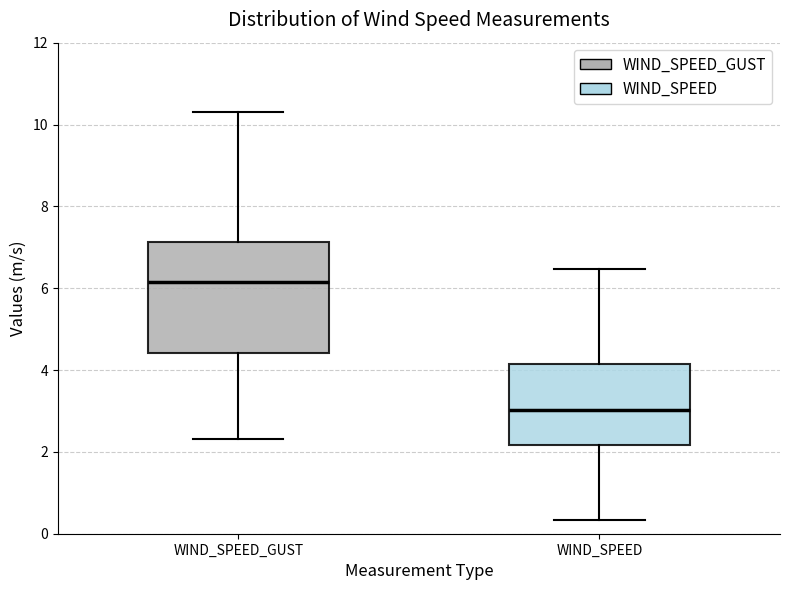

Reading left to right, read every box against the y-axis: the position of its median line, the range the box covers, and the ends of its whiskers. The values are not printed on the chart, so give them approximately, as read against the axis.

WIND_SPEED_GUST: median 6.2, box 4.4 to 7.2, whiskers 2.4 to 10.4
WIND_SPEED: median 3.0, box 2.2 to 4.2, whiskers 0.4 to 6.4